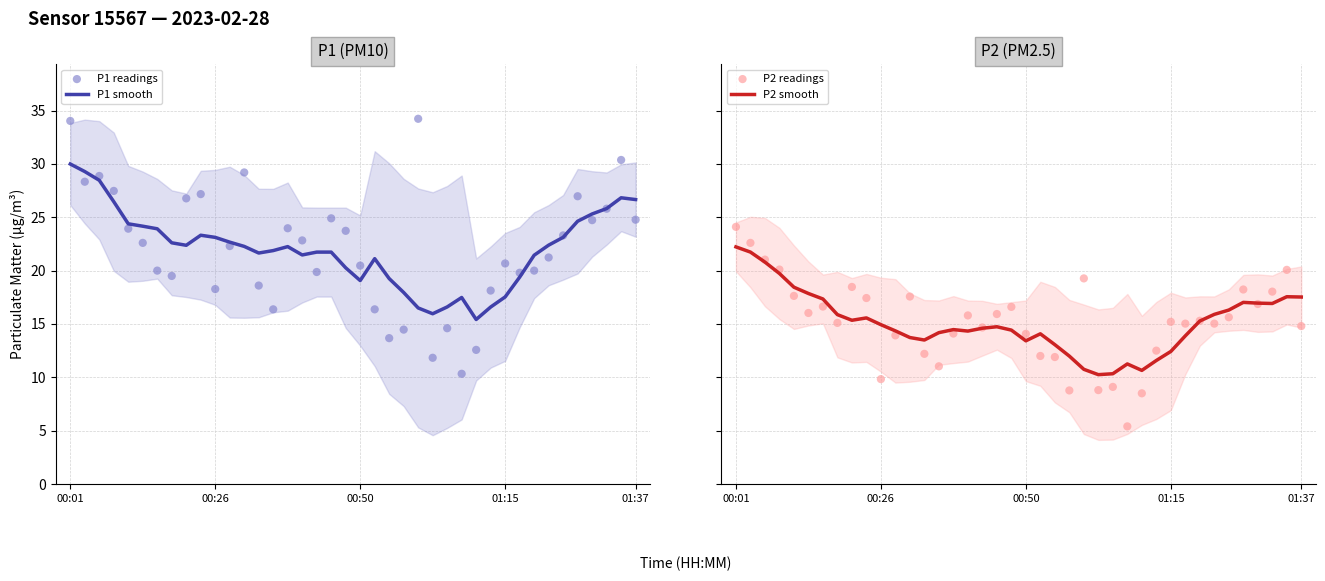

Which series reaches the maximum Y coordinate?

P1 readings